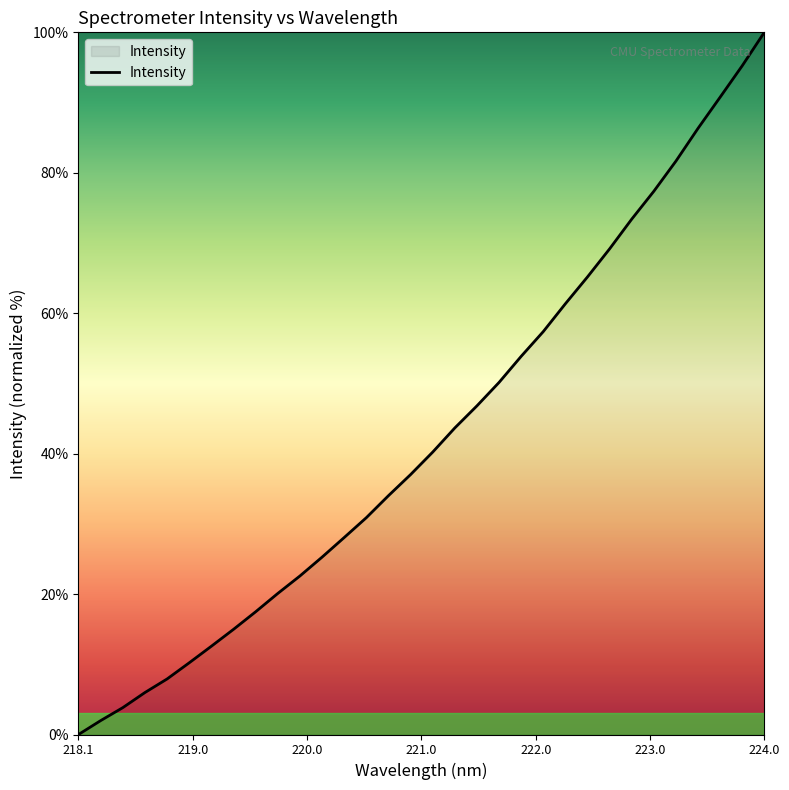

What is the difference between the maximum and minimum values?

100.0